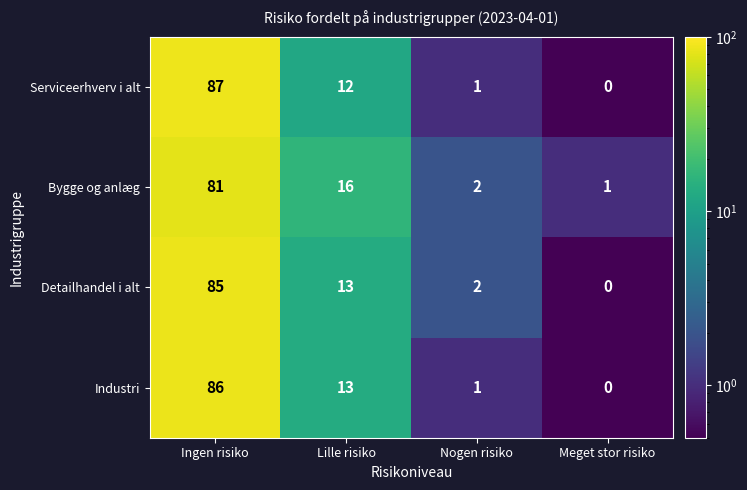

True or false: Industri has a value of 1.0 at Nogen risiko.

True